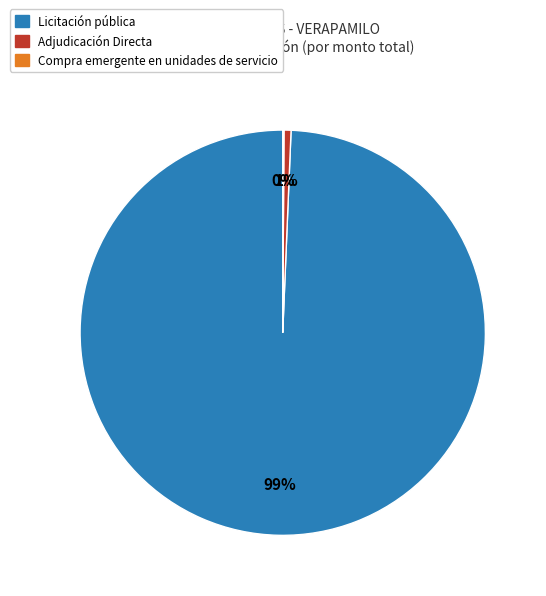

True or false: Adjudicación Directa accounts for 1% of the total.

True